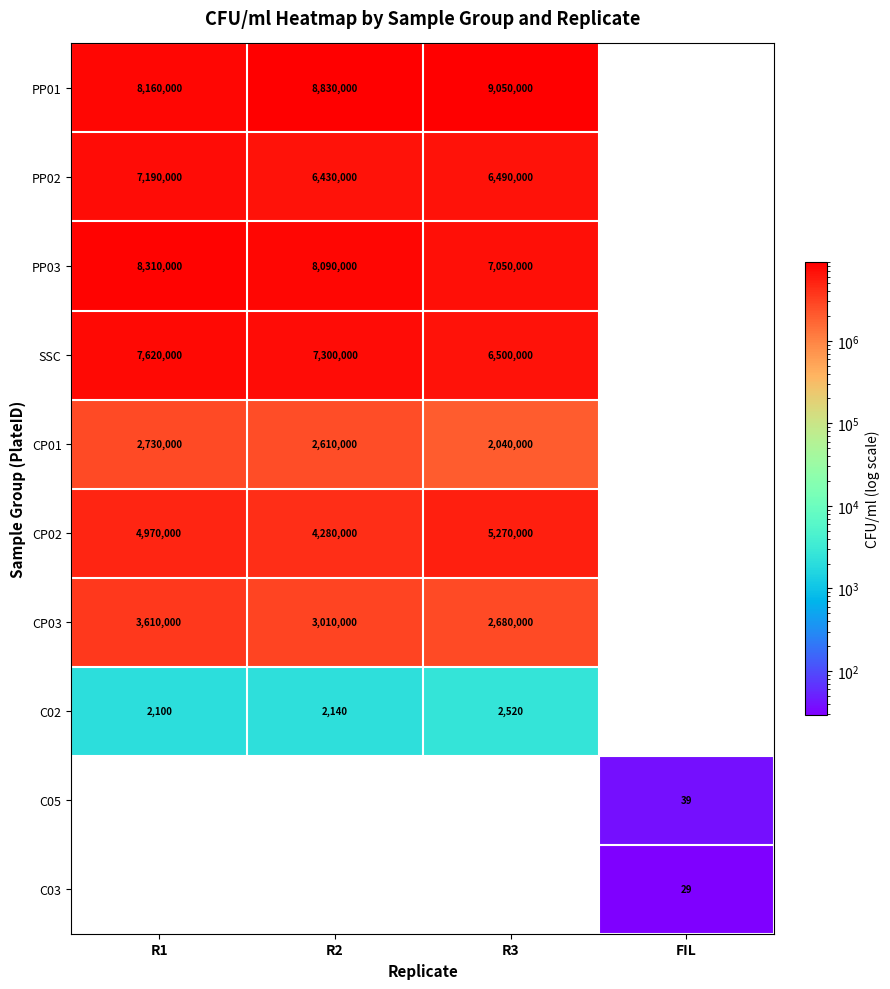

Which label corresponds to the smallest value in the chart?

FIL